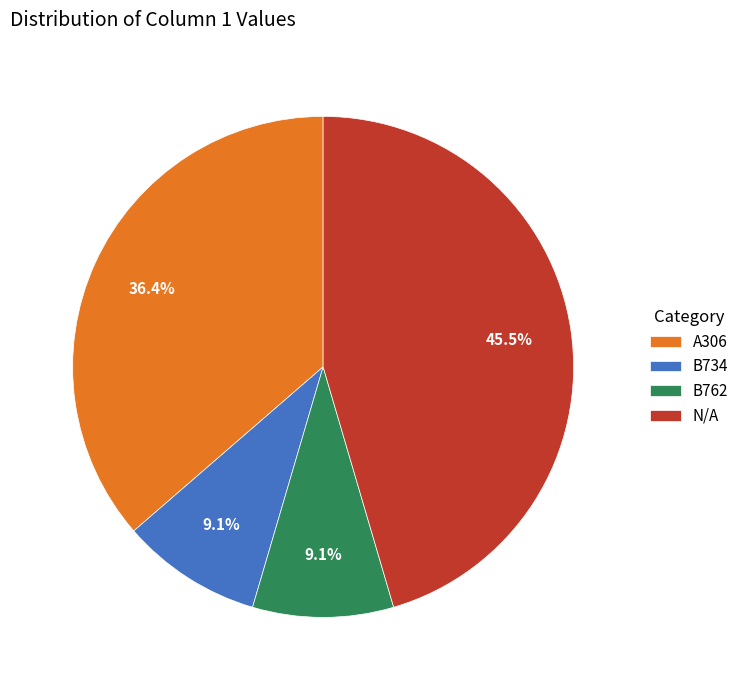

What is the largest slice in the pie chart?

N/A